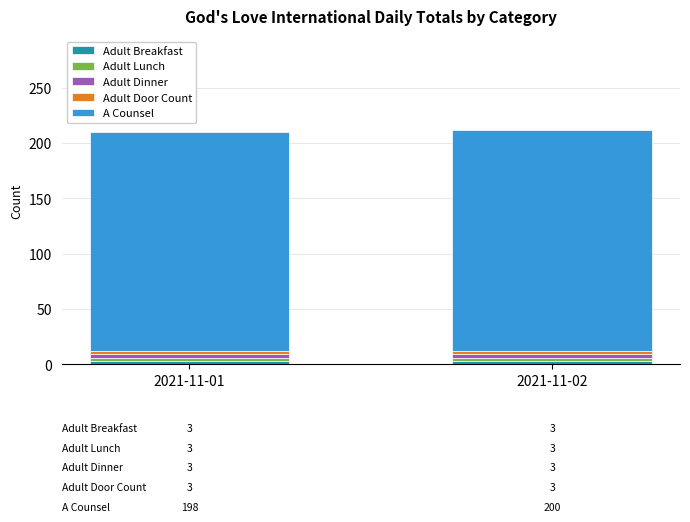

What is the sum of all Adult Breakfast values?

6